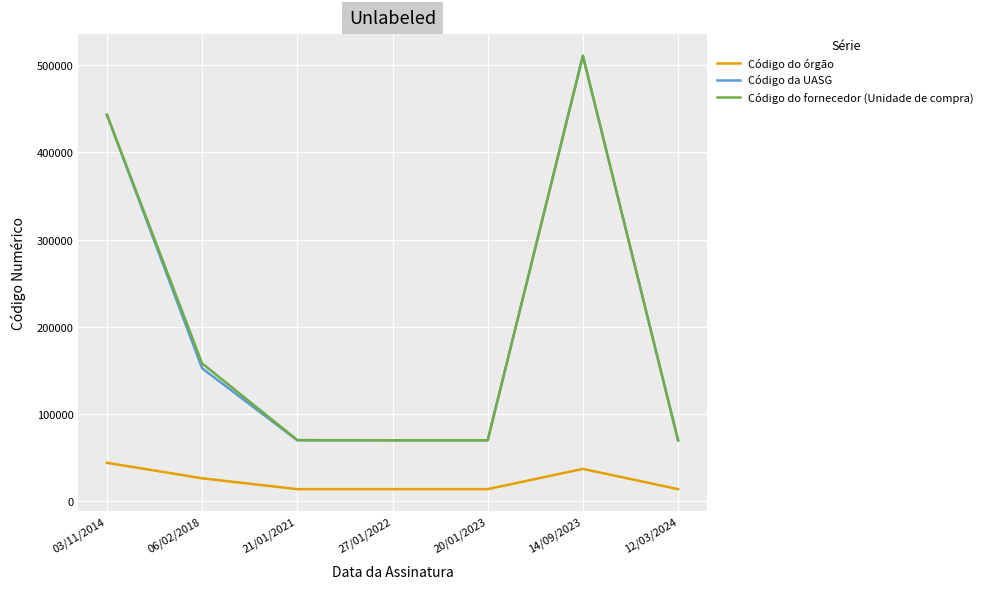

What is the highest value of the Código da UASG series?

510678